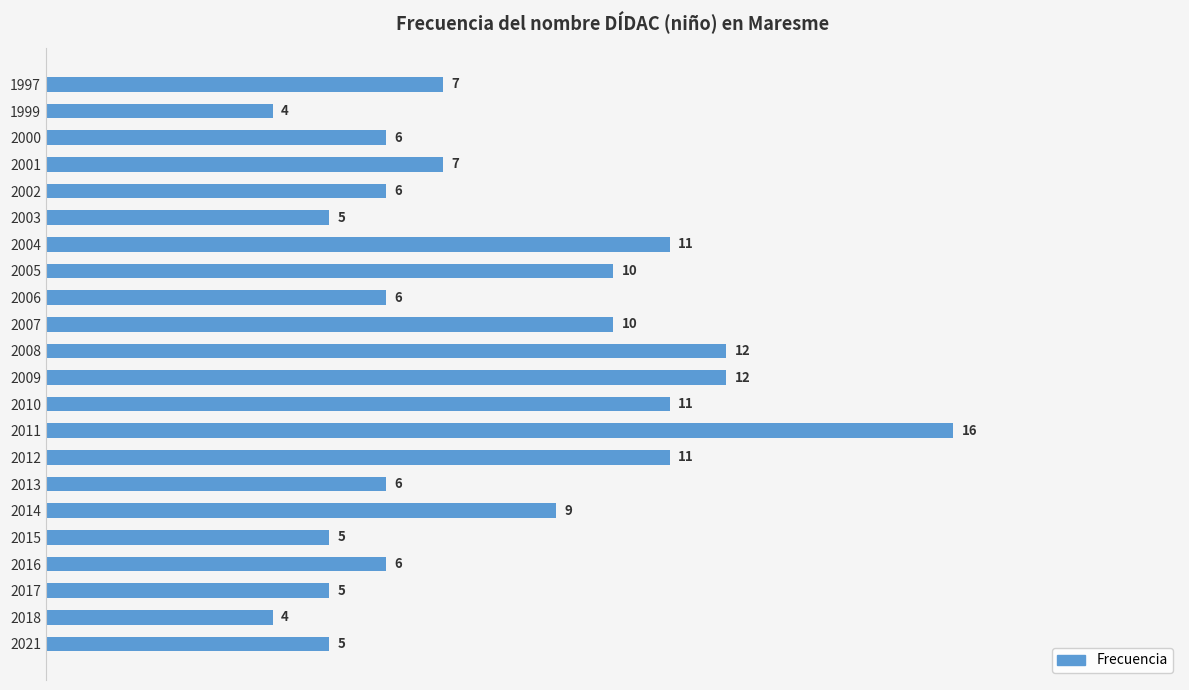

How many bars are there in total?

22